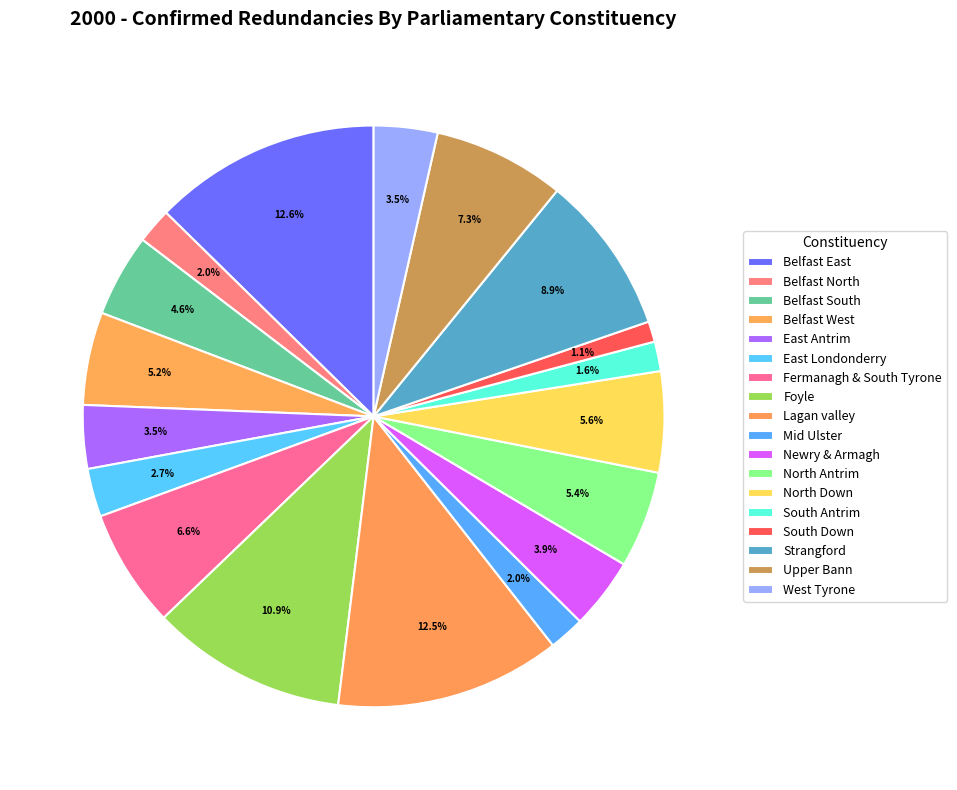

What is the total percentage of Upper Bann and North Antrim?

12.7%